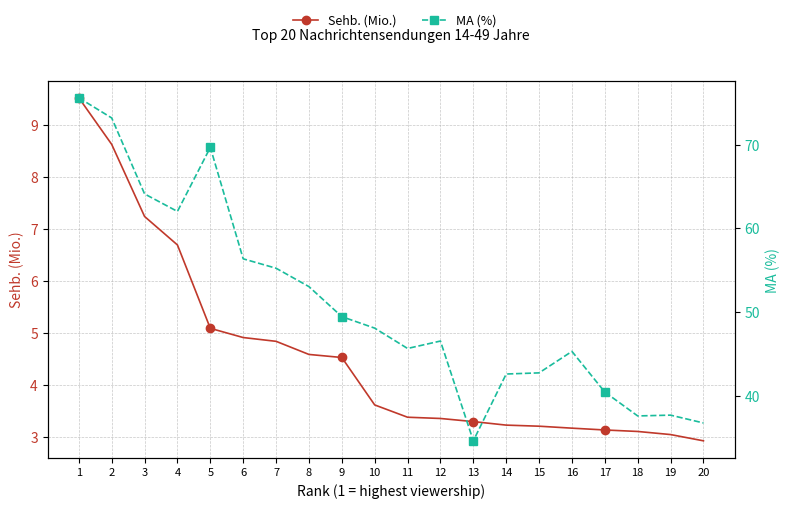

What is the approximate value of Sehb. (Mio.) at 2?

8.6